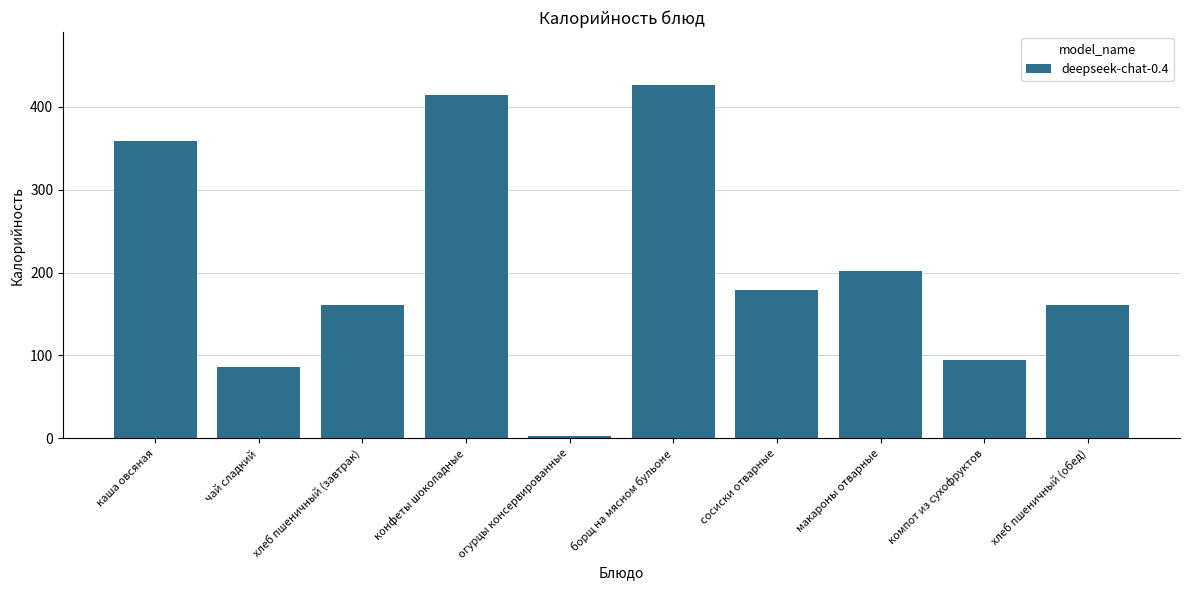

How many data points does each series have?

10